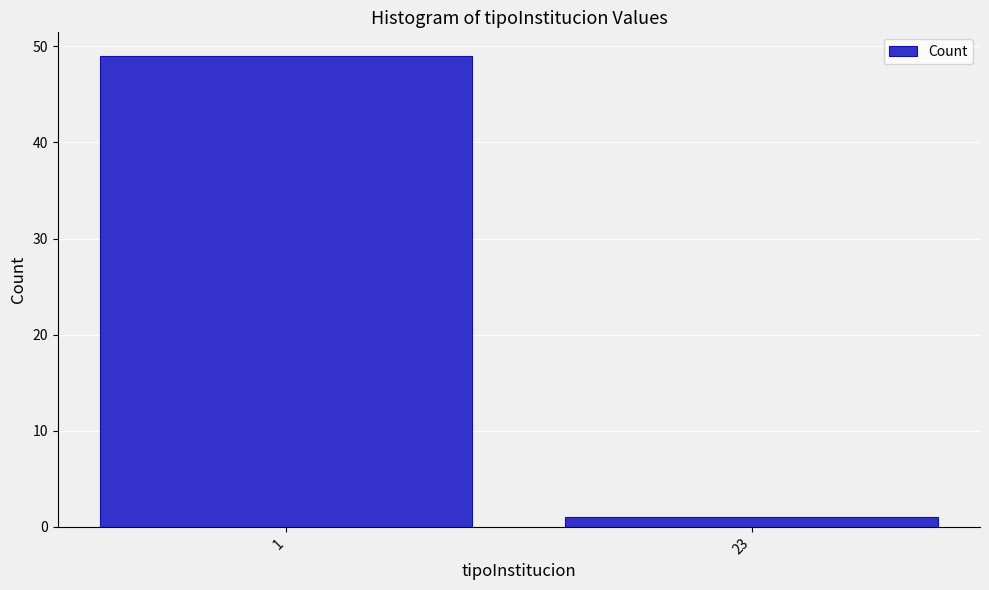

Reading left to right, transcribe all the data shown in this chart.

49	1